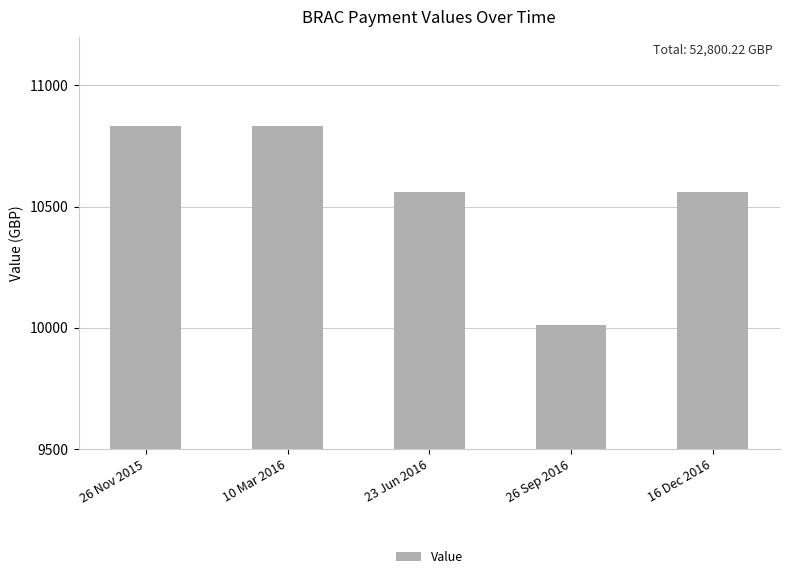

What value does the data have at 10 Mar 2016?

10832.0